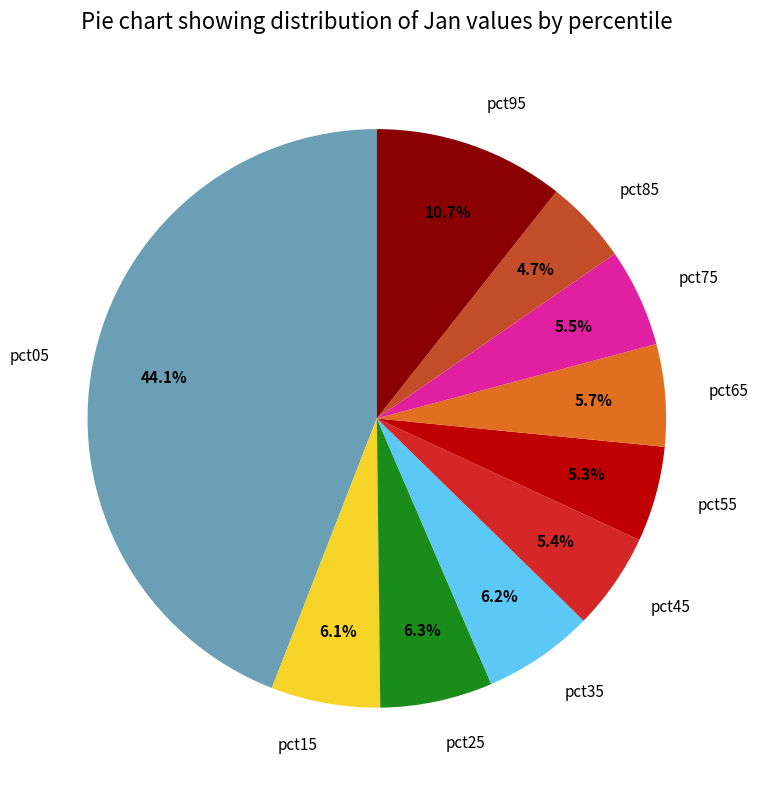

Does any single category account for the majority?

No